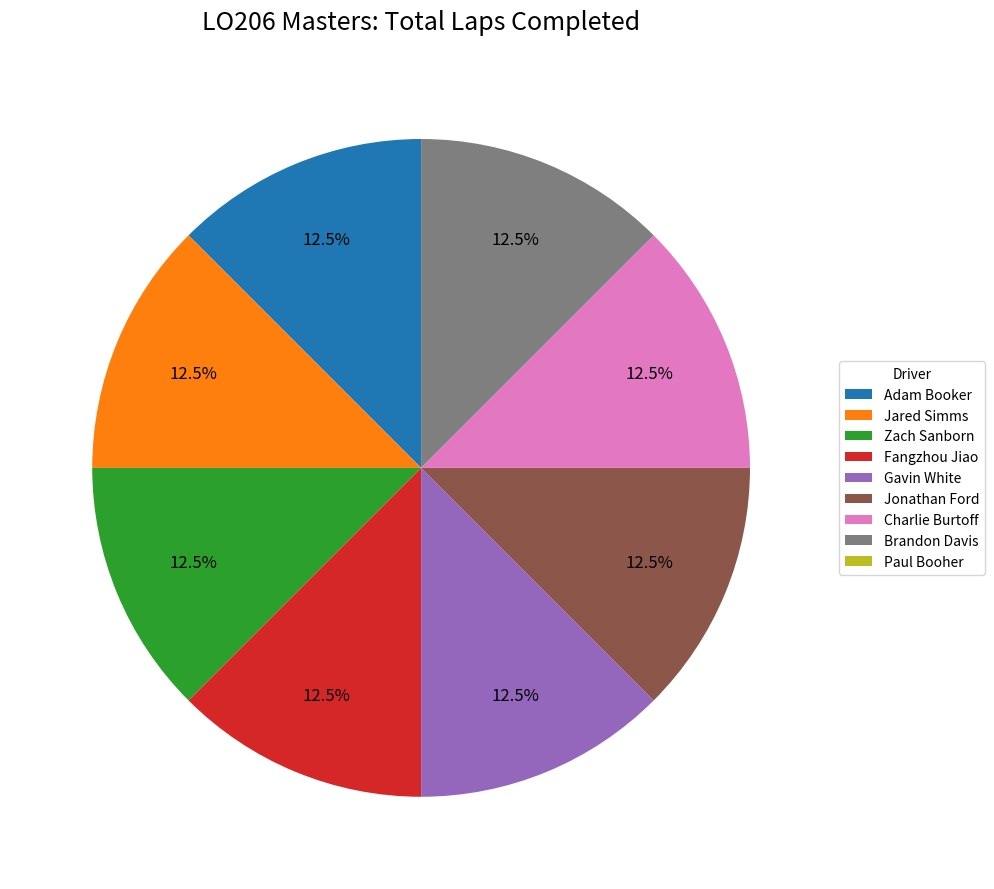

Is there any slice that represents more than half of the pie?

No